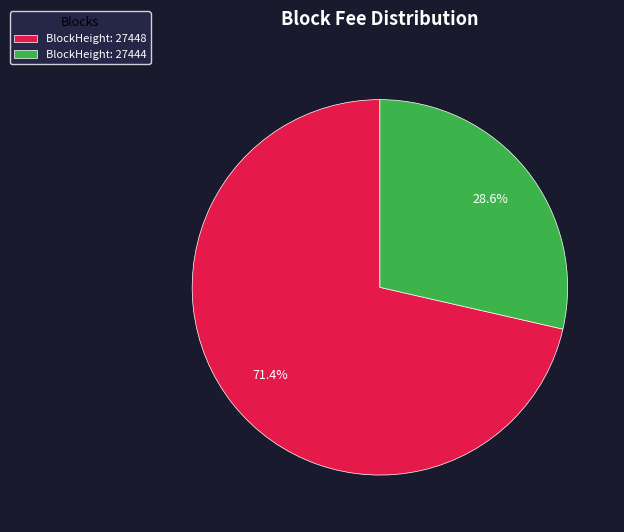

How many segments does this pie chart have?

2